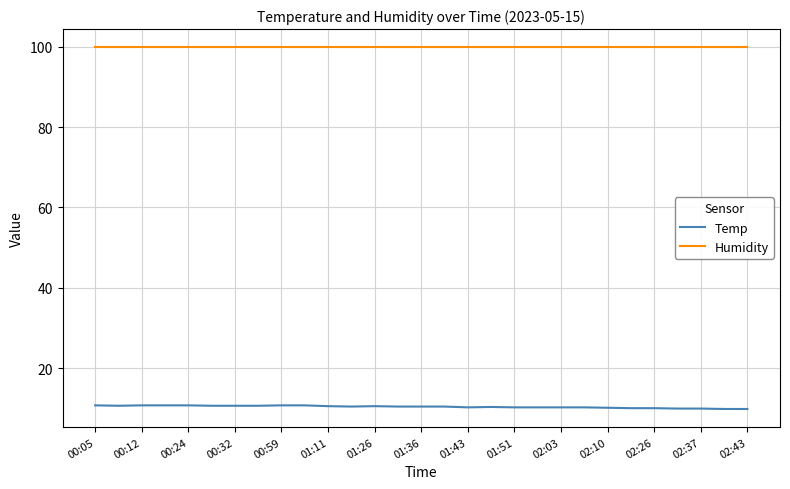

True or false: Temp and Humidity cross at least once.

False